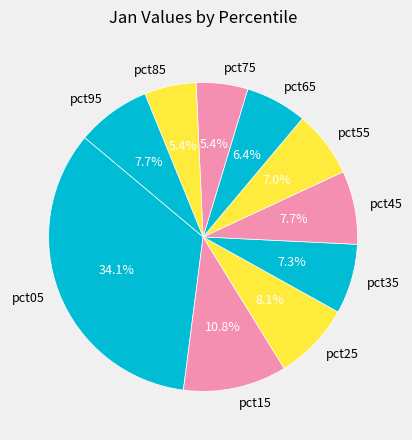

The pct75 slice represents 5% of the pie. True or false?

True